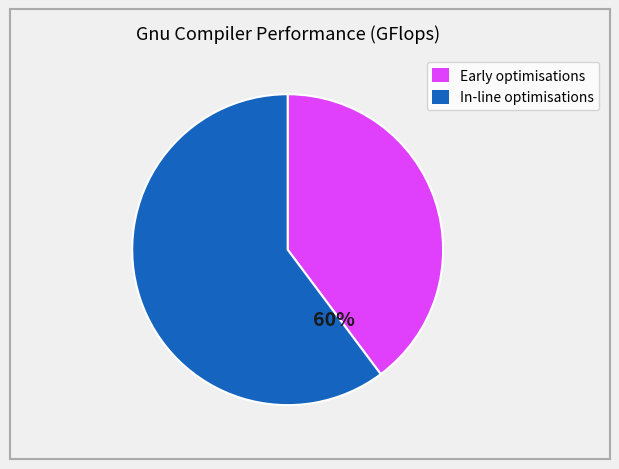

Does any single category account for the majority?

Yes